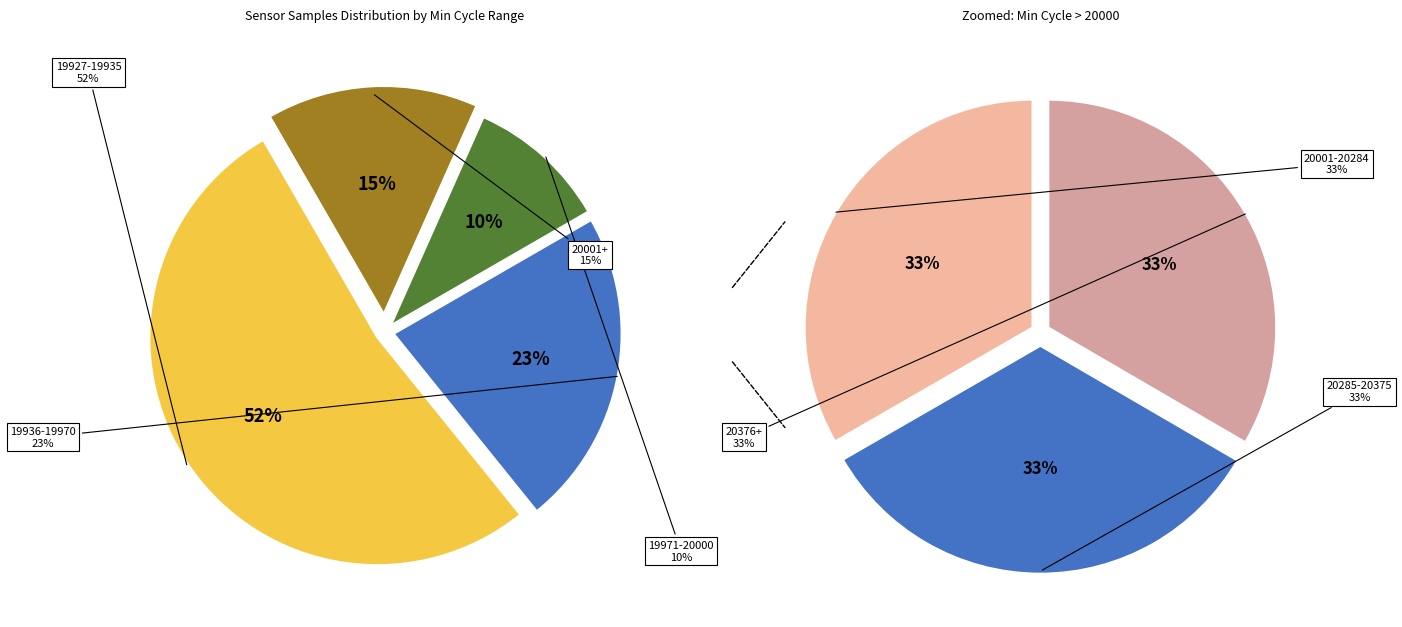

Do 22 and 26 together represent more than half of the pie?

No